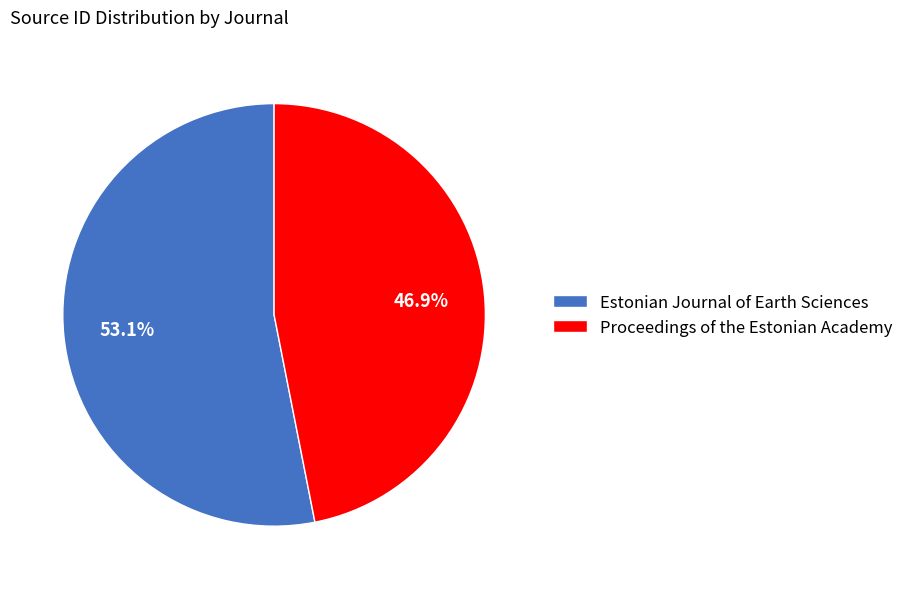

What percentage is the Estonian Journal of Earth Sciences slice, to the nearest percent?

53%